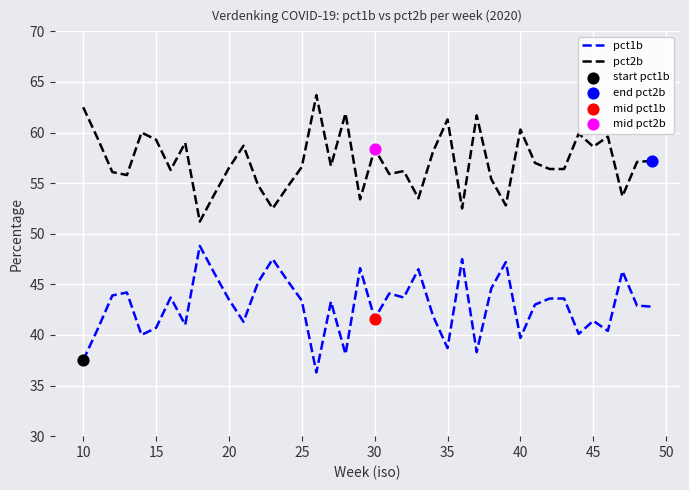

True or false: pct2b and pct1b cross at least once.

False